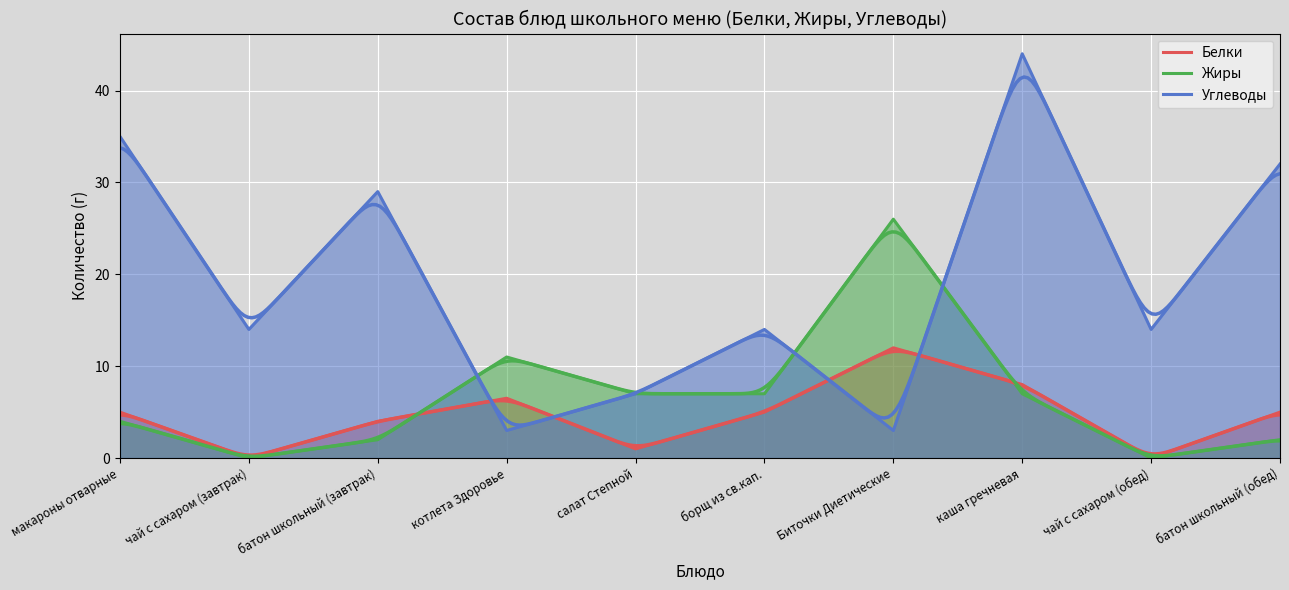

What is the difference between the maximum and minimum values in the Углеводы series?

41.0